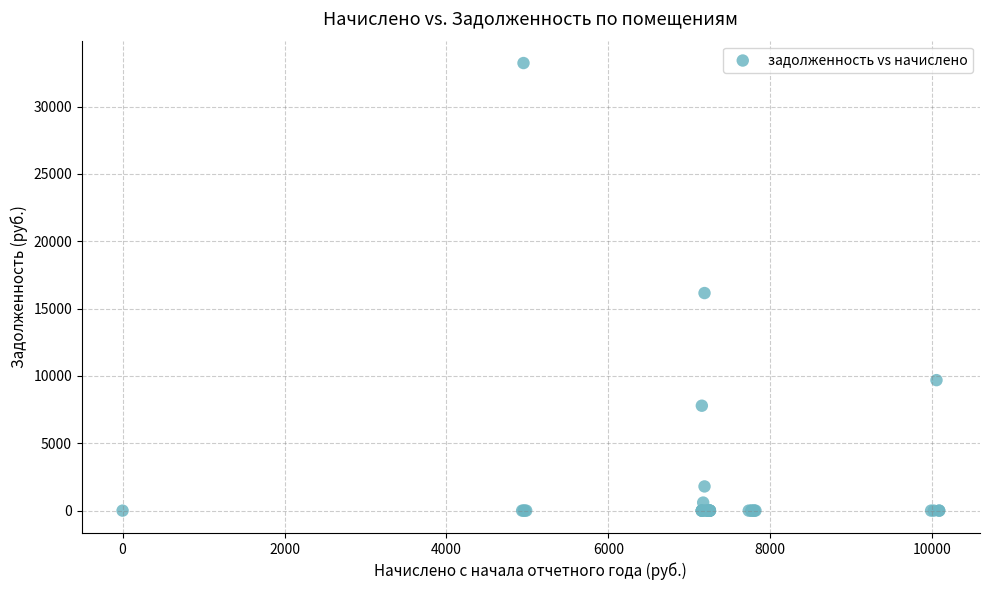

What Y value in the scatter plot is closest to 16615?

16153.5